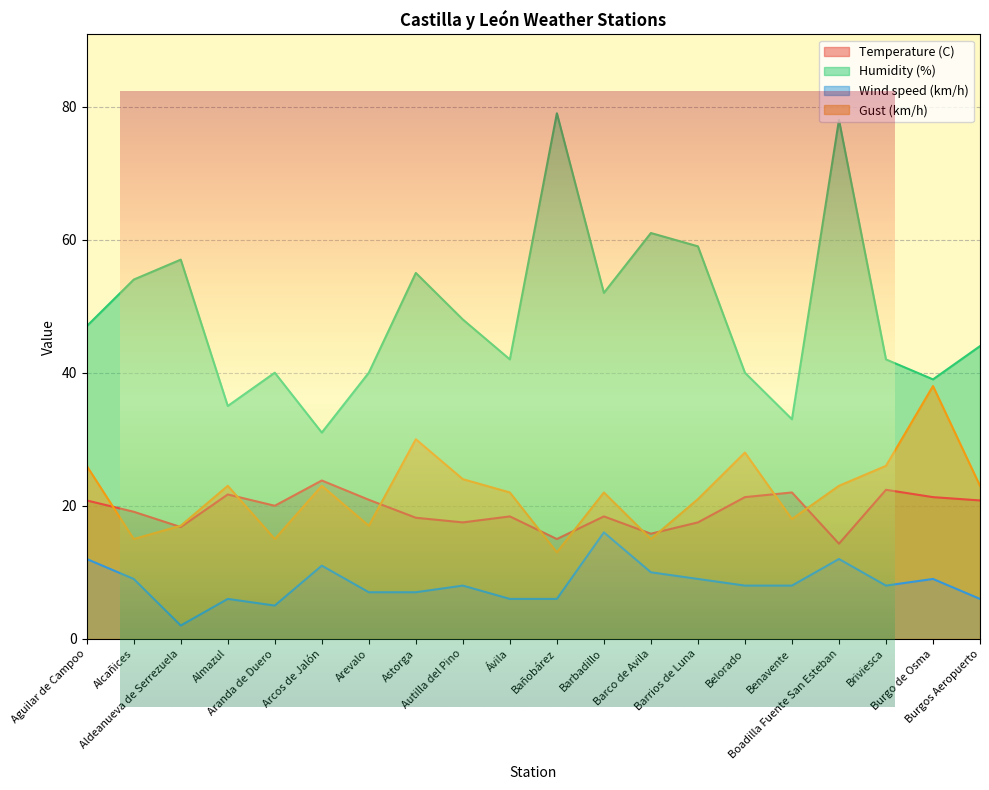

How many lines are shown in the chart?

4